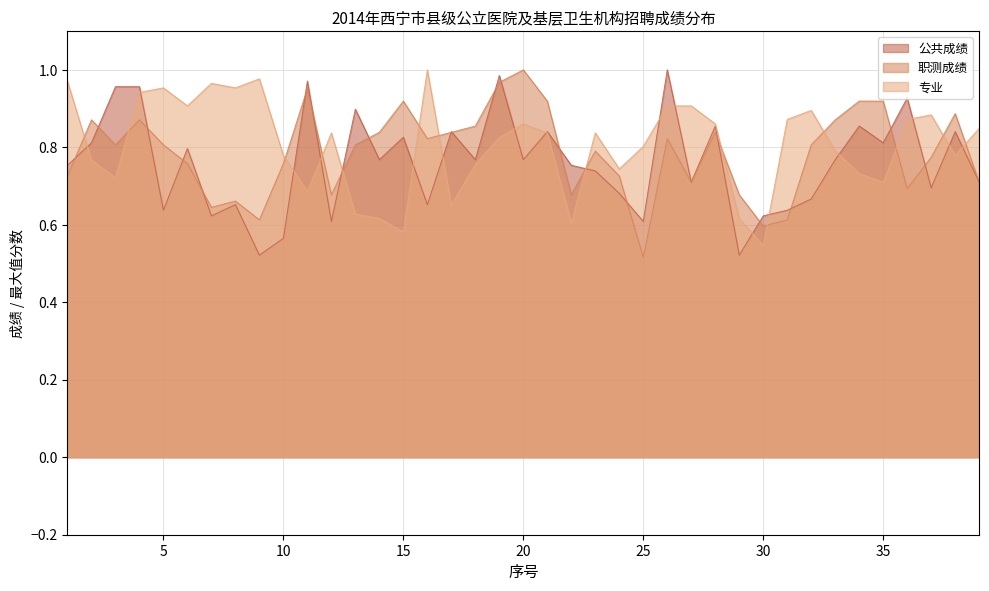

List the series in order of their peak value, lowest first.

公共成绩, 职测成绩, 专业